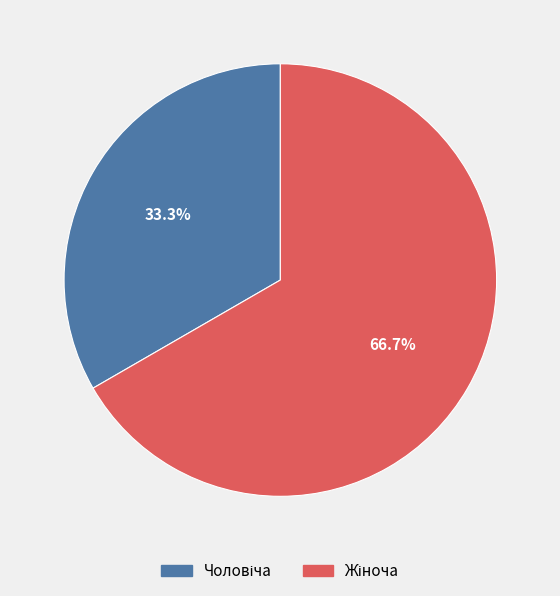

Does any single category account for the majority?

Yes